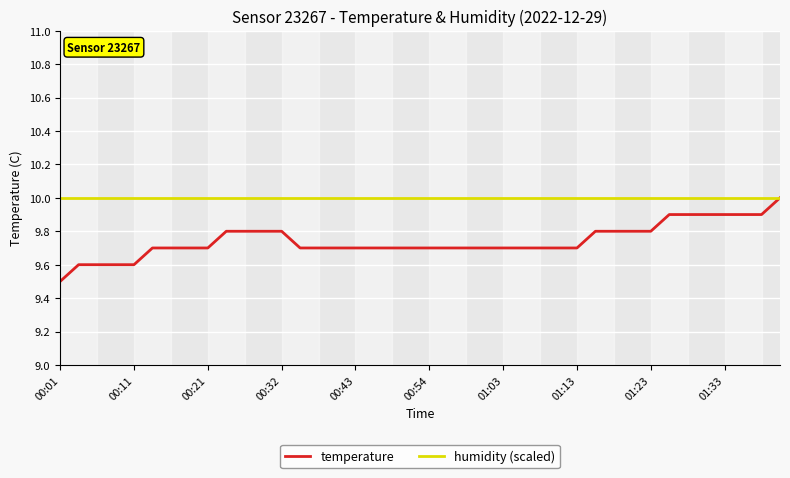

Which series has the largest range (max minus min)?

temperature